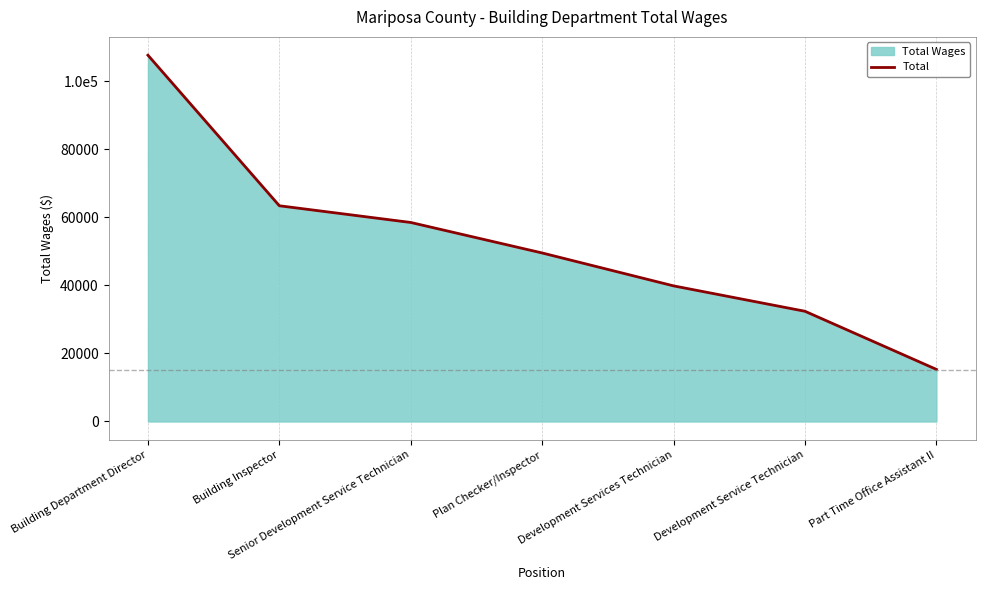

At which category does the chart reach its minimum across all series?

Part Time Office Assistant II